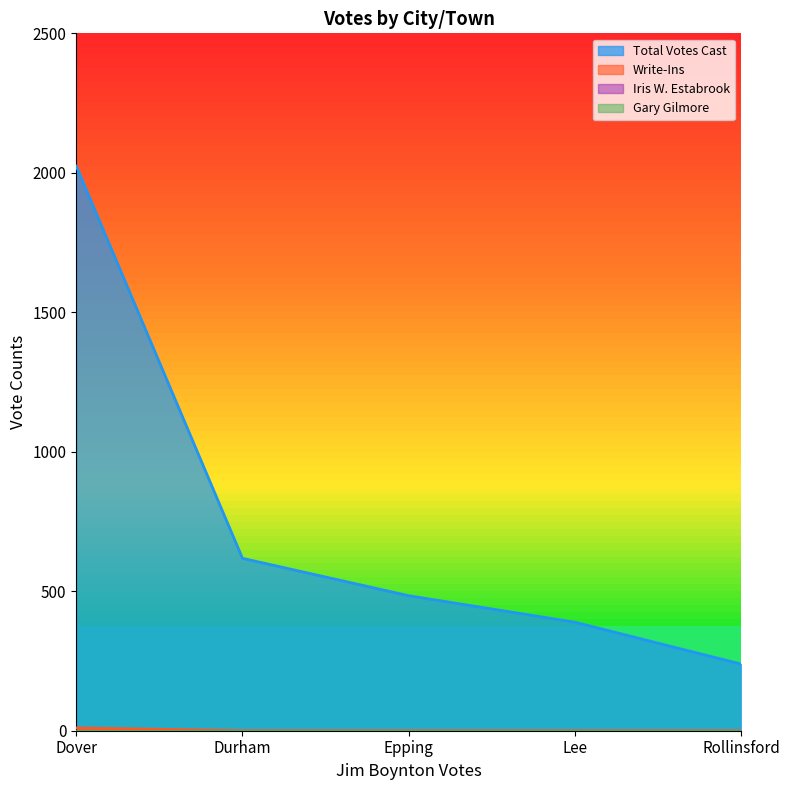

How many categories are shown in the chart?

5